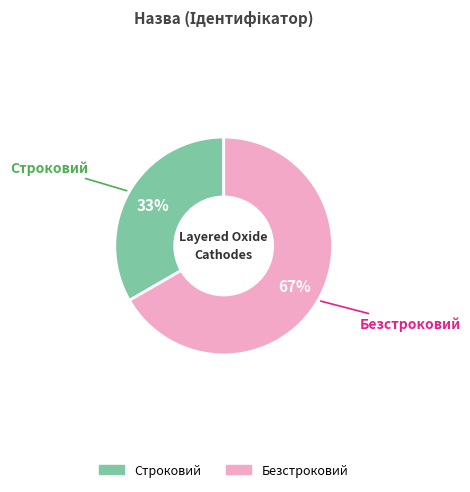

Is there a majority slice in this chart?

Yes